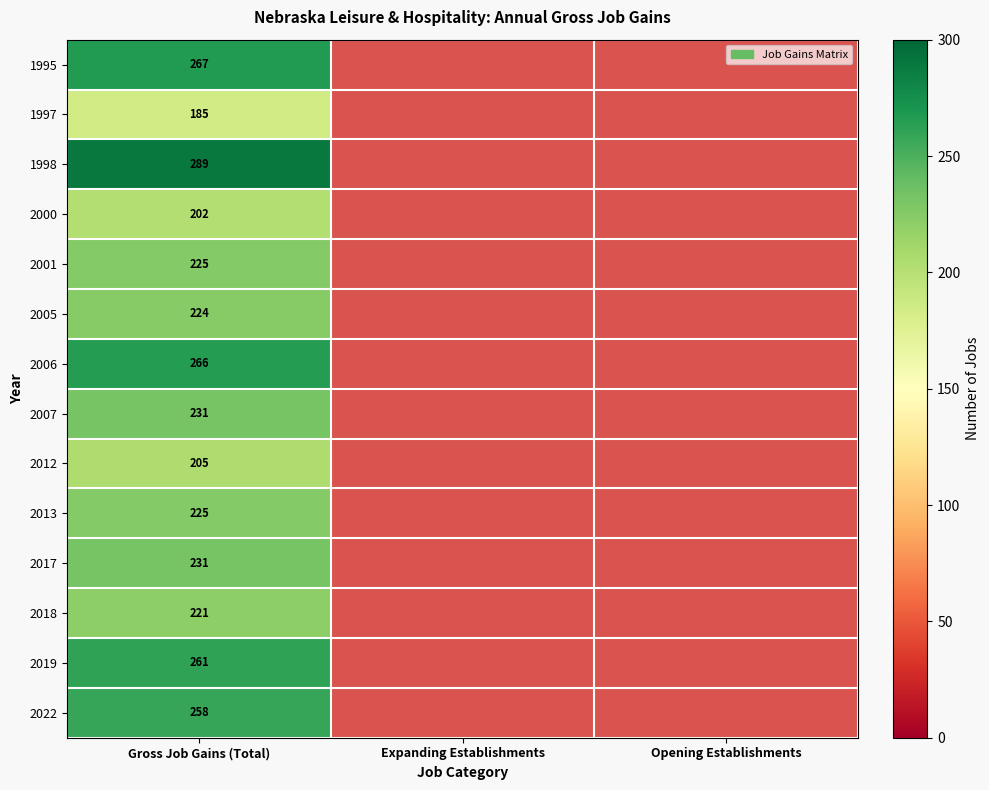

What is the total value across all series at Gross Job Gains (Total)?

3290